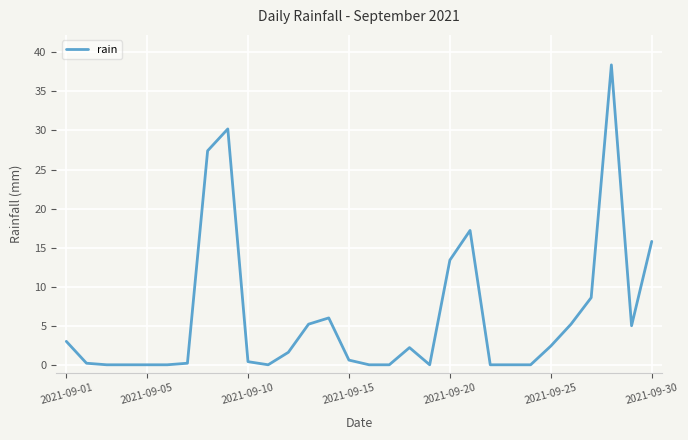

What is the maximum value shown in the chart?

38.4